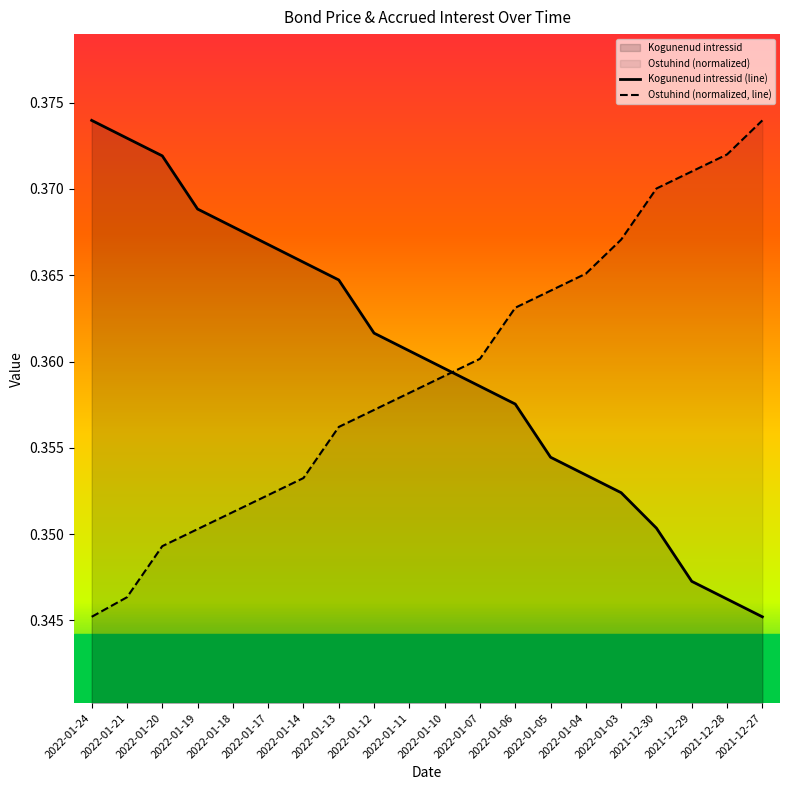

Which series changed the most between 2022-01-13 and 2022-01-12?

Kogunenud intressid (line)